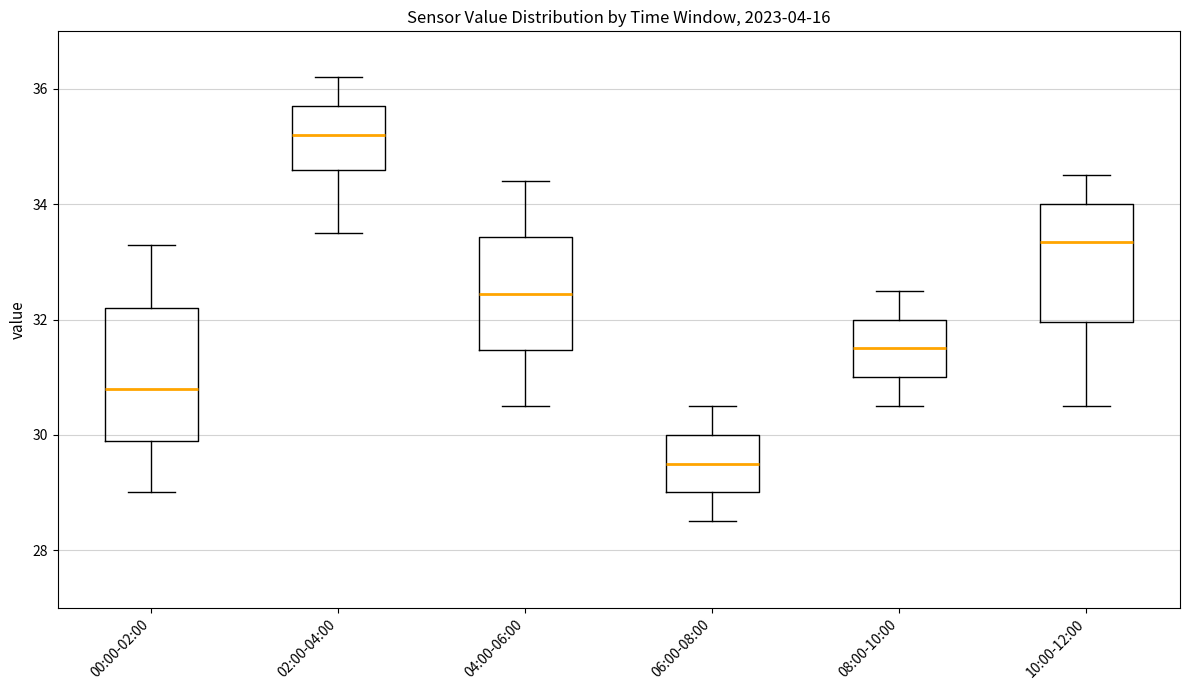

Which box has the highest median line?

02:00-04:00